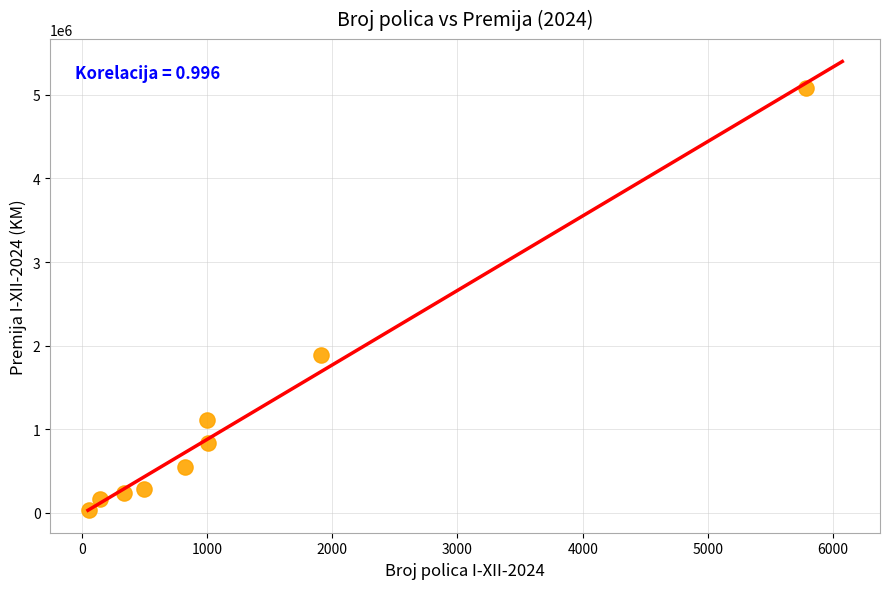

What Y value in the scatter plot is closest to 2561411?

1882972